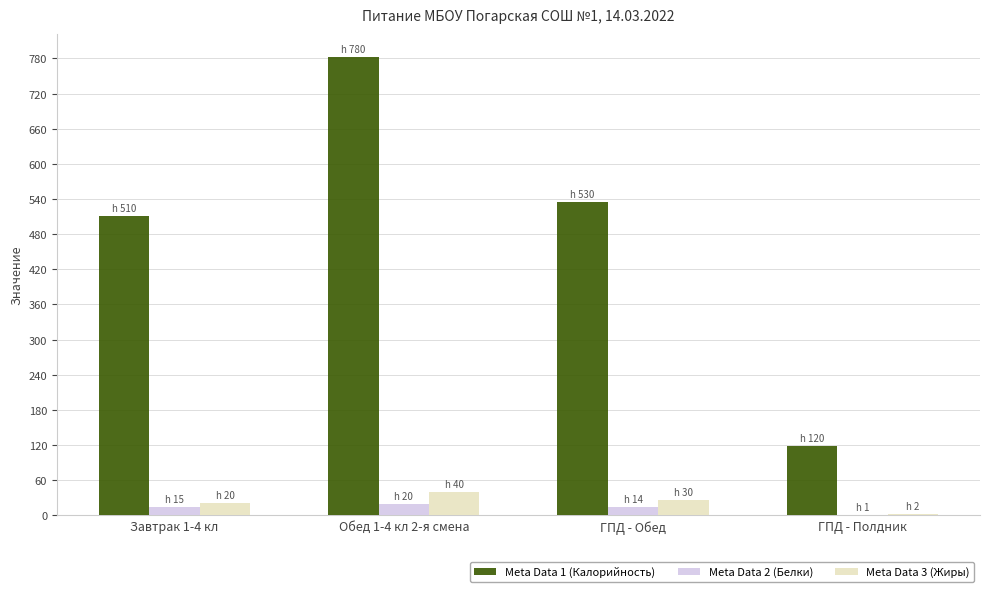

At which category is the sum across all series the highest?

Обед 1-4 кл 2-я смена